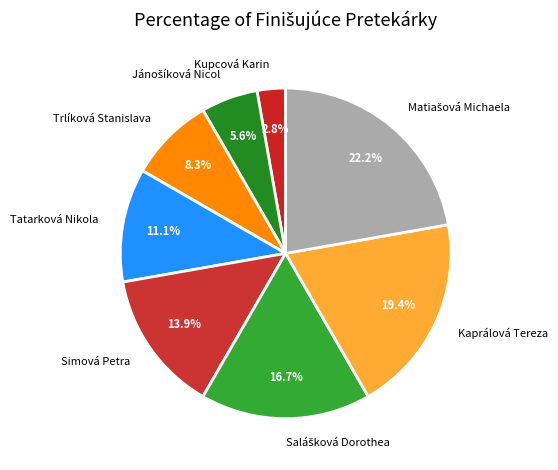

Count the number of slices in the pie.

8